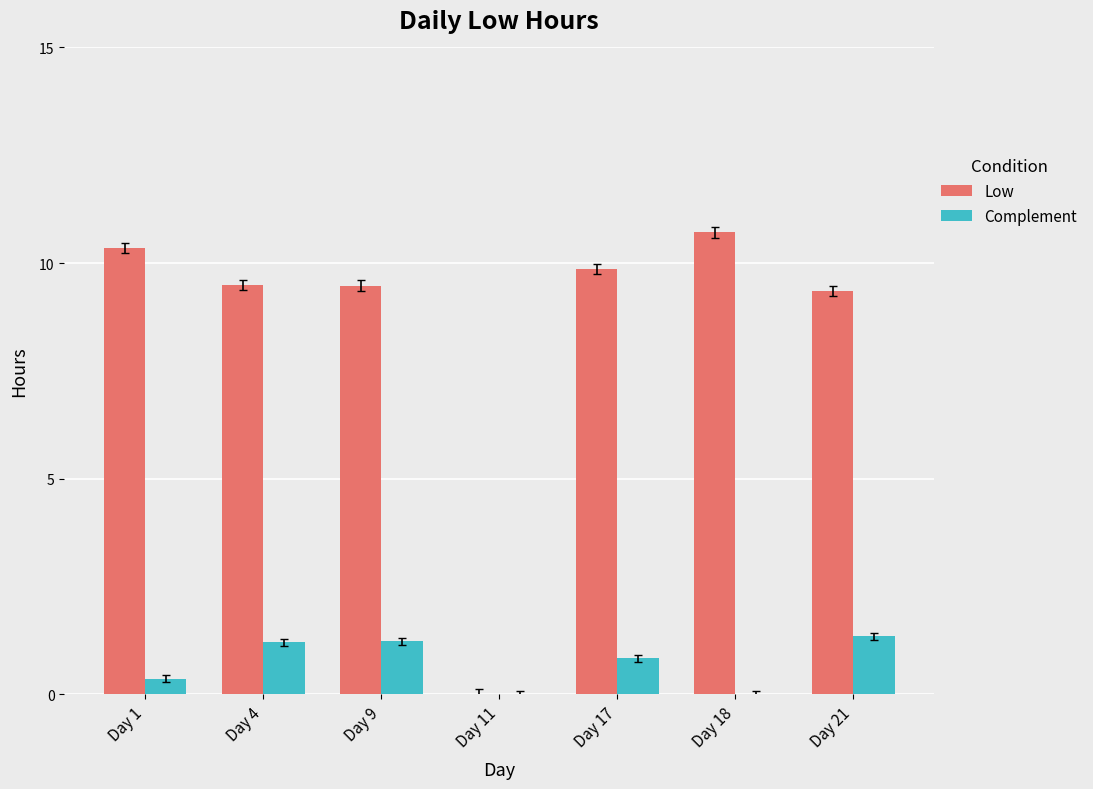

True or false: Low has a value of 3.2 at Day 9.

False